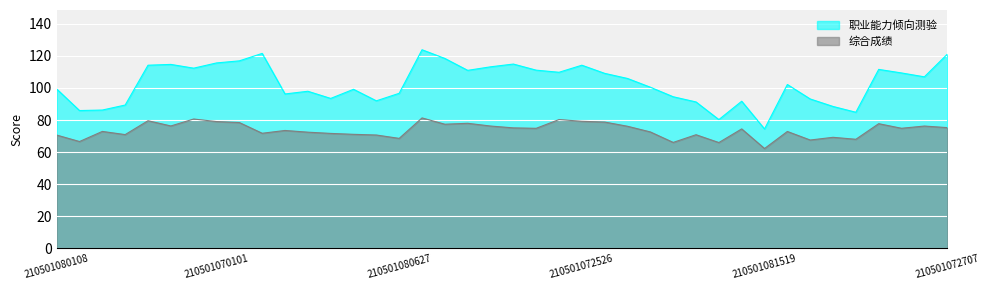

What is the difference between the 综合成绩 values at 210501080108 and 210501081524?

3.8